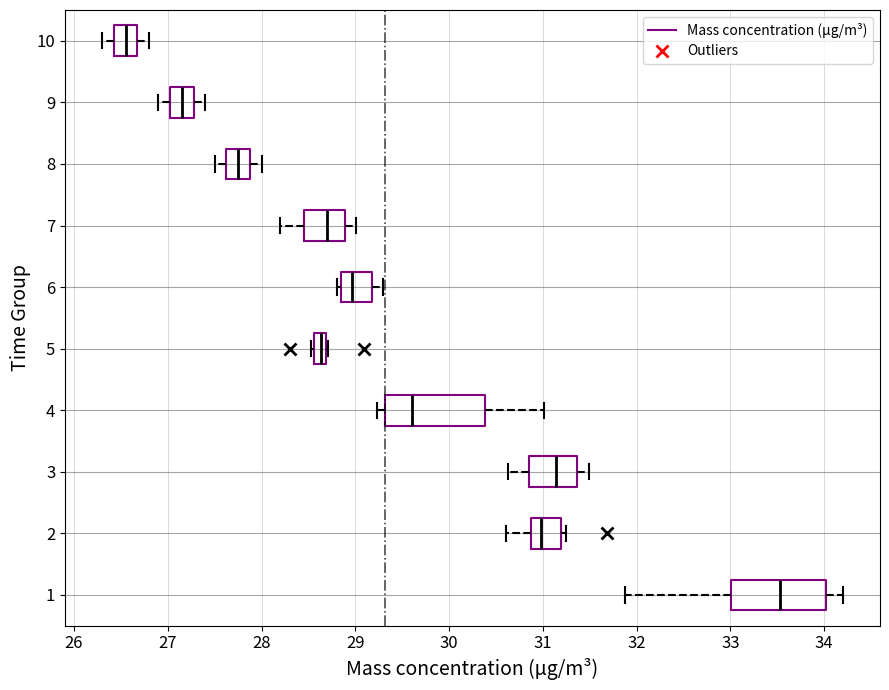

Which box has the furthest to the left median line?

10